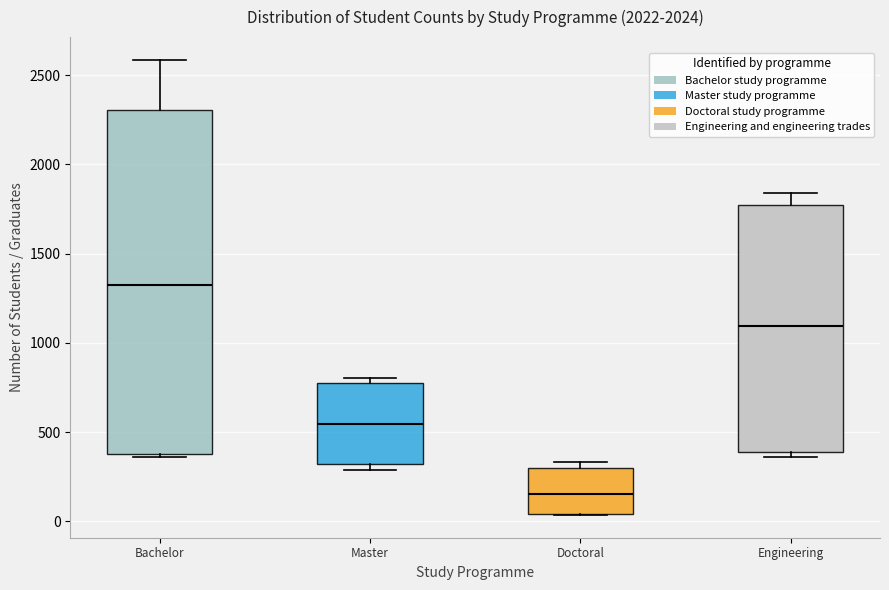

Reading left to right, read every box against the y-axis: the position of its median line, the range the box covers, and the ends of its whiskers. The values are not printed on the chart, so give them approximately, as read against the axis.

Bachelor: median 1300, box 350 to 2300, whiskers 350 to 2600
Master: median 550, box 300 to 750, whiskers 300 (just below the box's lower edge) to 800
Doctoral: median 150, box 50 to 300, whiskers 50 to 350
Engineering: median 1100, box 400 to 1750, whiskers 350 to 1850